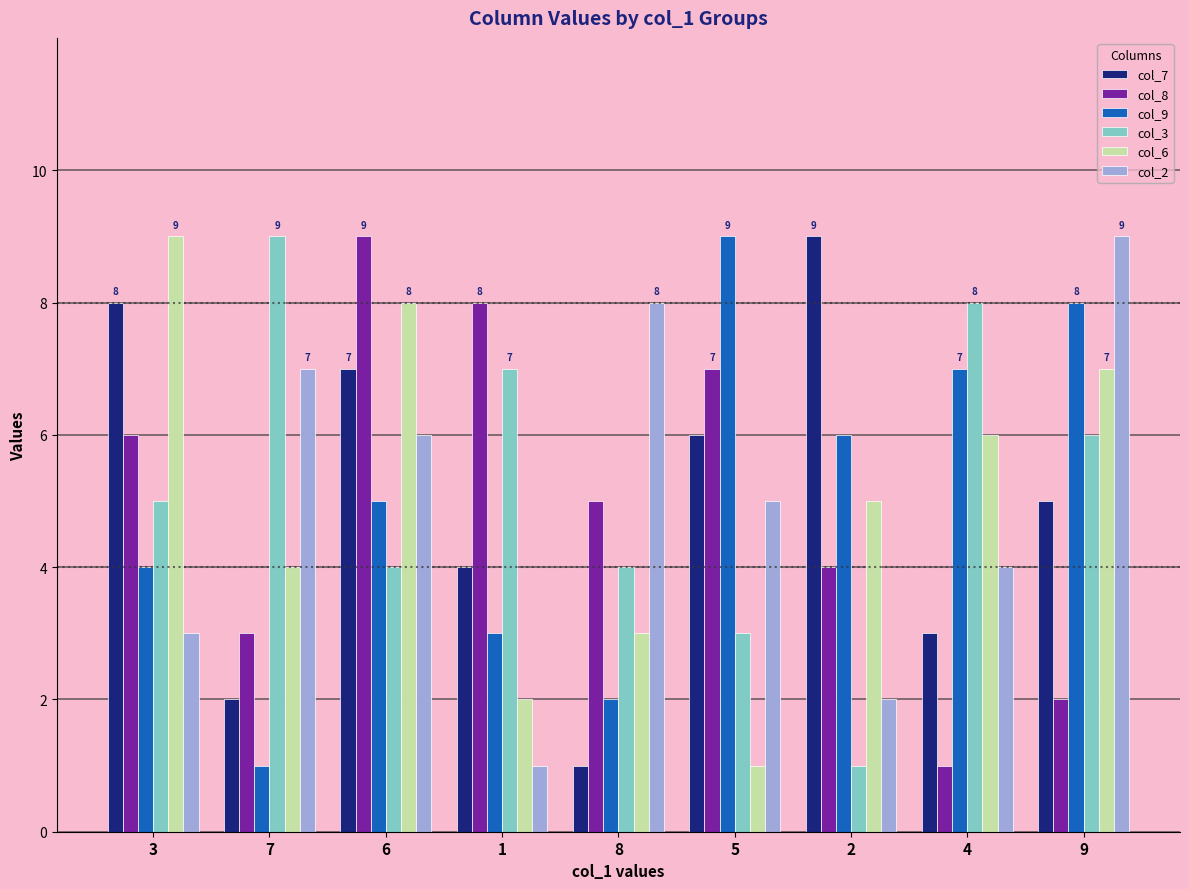

Reading left to right, list all the values displayed in this chart.

col_7: 3=8	7=2	6=7	1=4	8=1	5=6	2=9	4=3	9=5
col_8: 3=6	7=3	6=9	1=8	8=5	5=7	2=4	4=1	9=2
col_9: 3=4	7=1	6=5	1=3	8=2	5=9	2=6	4=7	9=8
col_3: 3=5	7=9	6=4	1=7	8=4	5=3	2=1	4=8	9=6
col_6: 3=9	7=4	6=8	1=2	8=3	5=1	2=5	4=6	9=7
col_2: 3=3	7=7	6=6	1=1	8=8	5=5	2=2	4=4	9=9